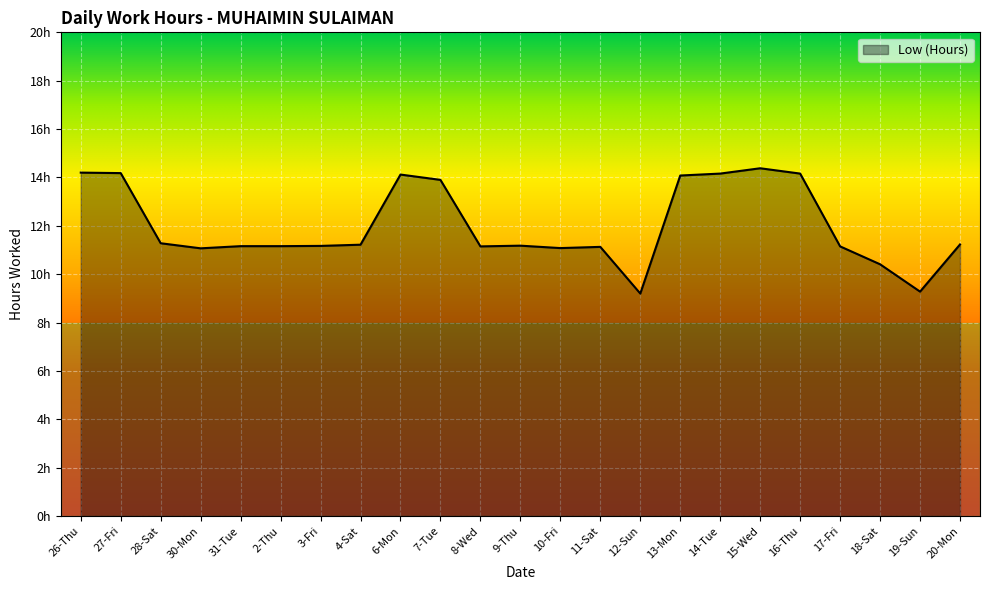

At which category does the data reach its first local valley?

30-Mon